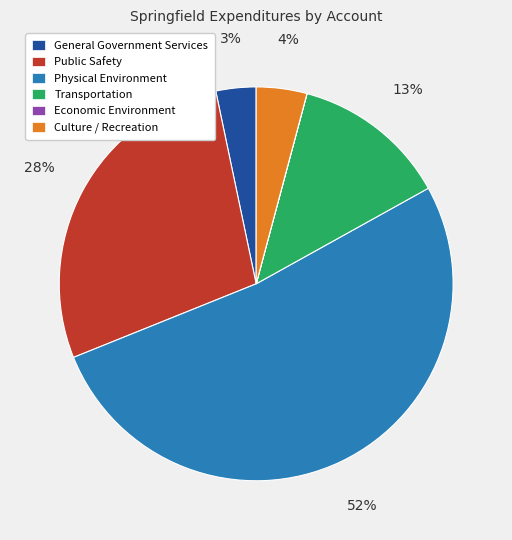

Does Physical Environment account for over 50% of the chart?

Yes